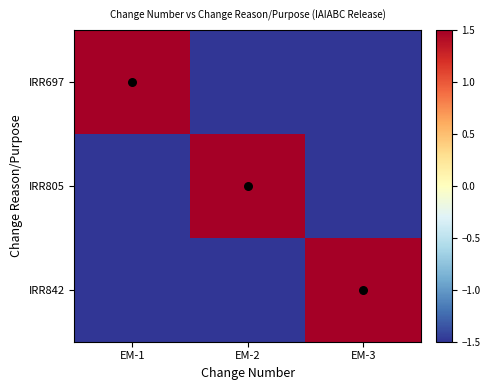

Reading left to right, extract all data points from this chart.

IRR697: EM-1=1.5	EM-2=-1.5	EM-3=-1.5
IRR805: EM-1=-1.5	EM-2=1.5	EM-3=-1.5
IRR842: EM-1=-1.5	EM-2=-1.5	EM-3=1.5